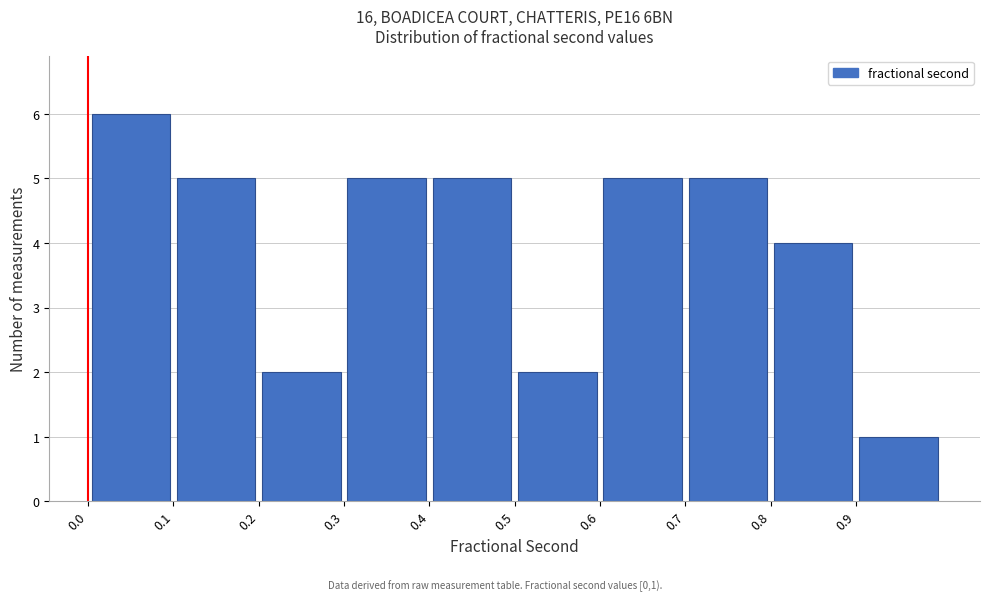

Which range on the x-axis has the tallest bar?

0.0 to 0.1